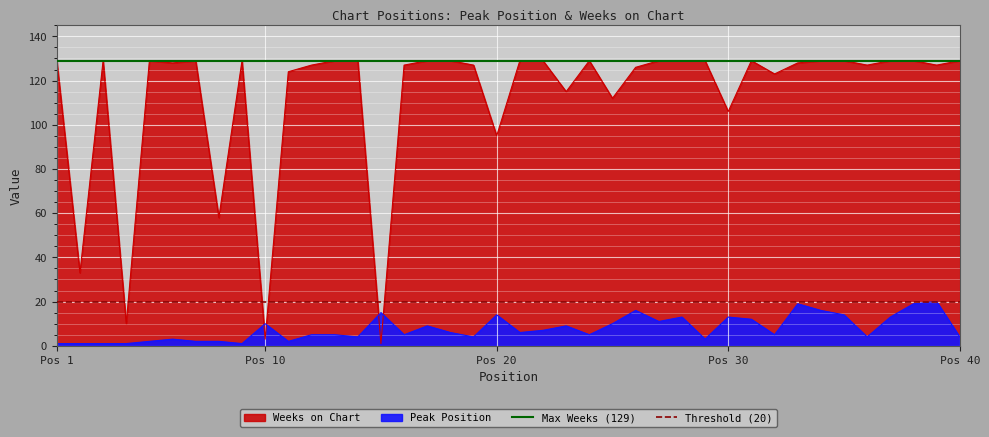

True or false: Max Weeks (129) has a value of 81 at Pos 1.

False